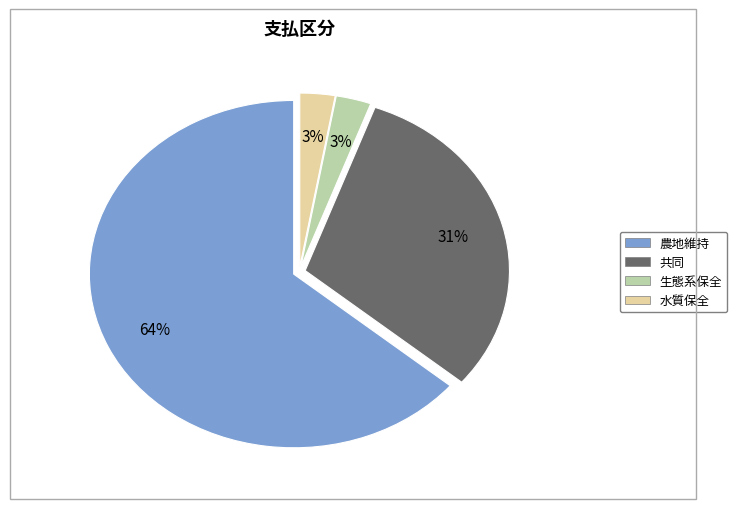

Combined, do 共同 and 農地維持 account for over 50%?

Yes